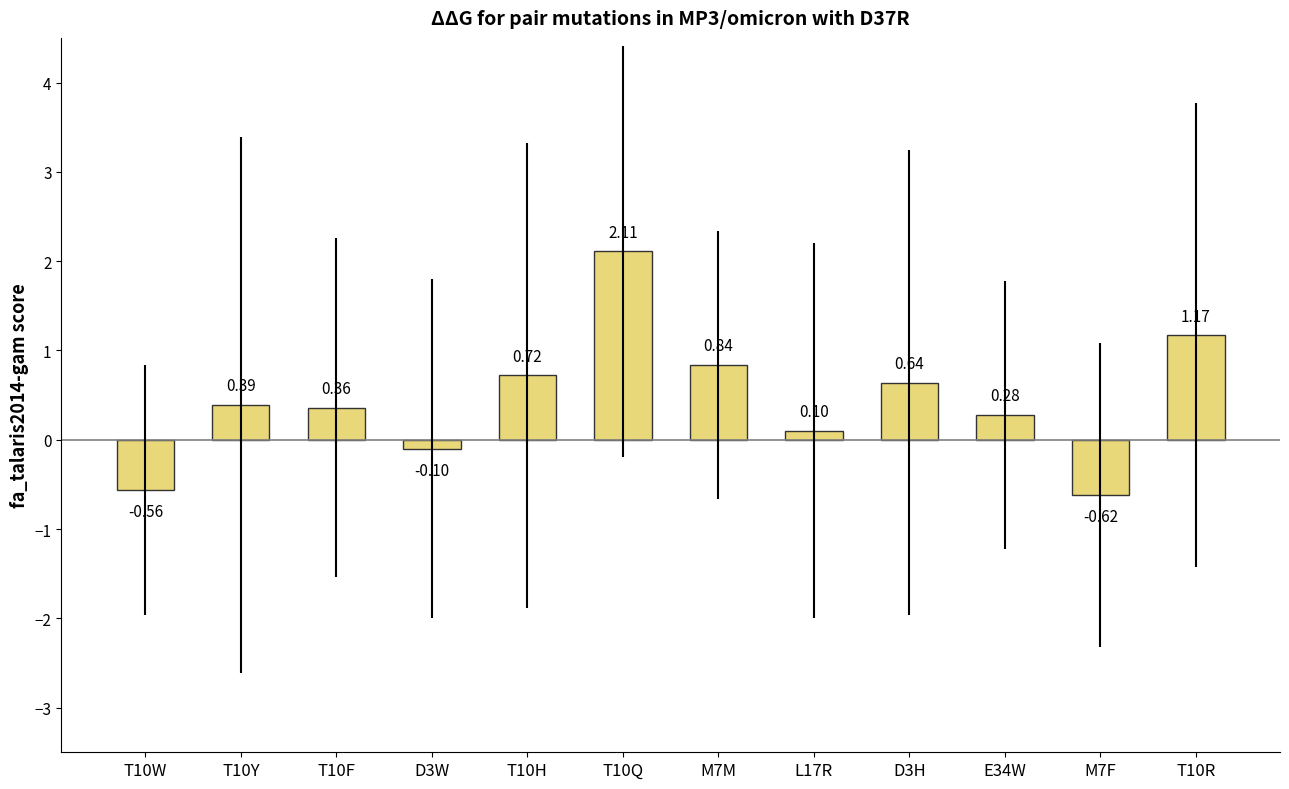

What is the difference between the maximum and minimum values?

2.7